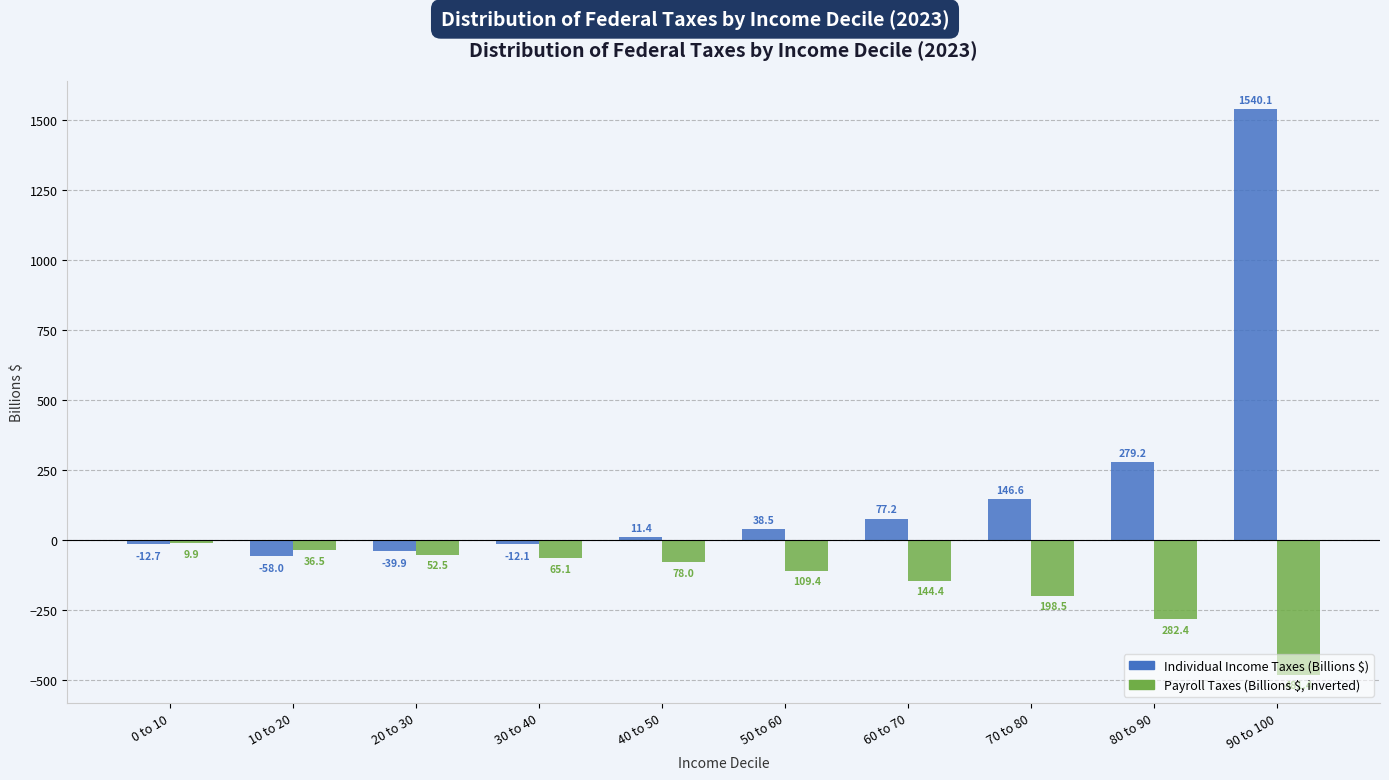

Are the bars horizontal?

No